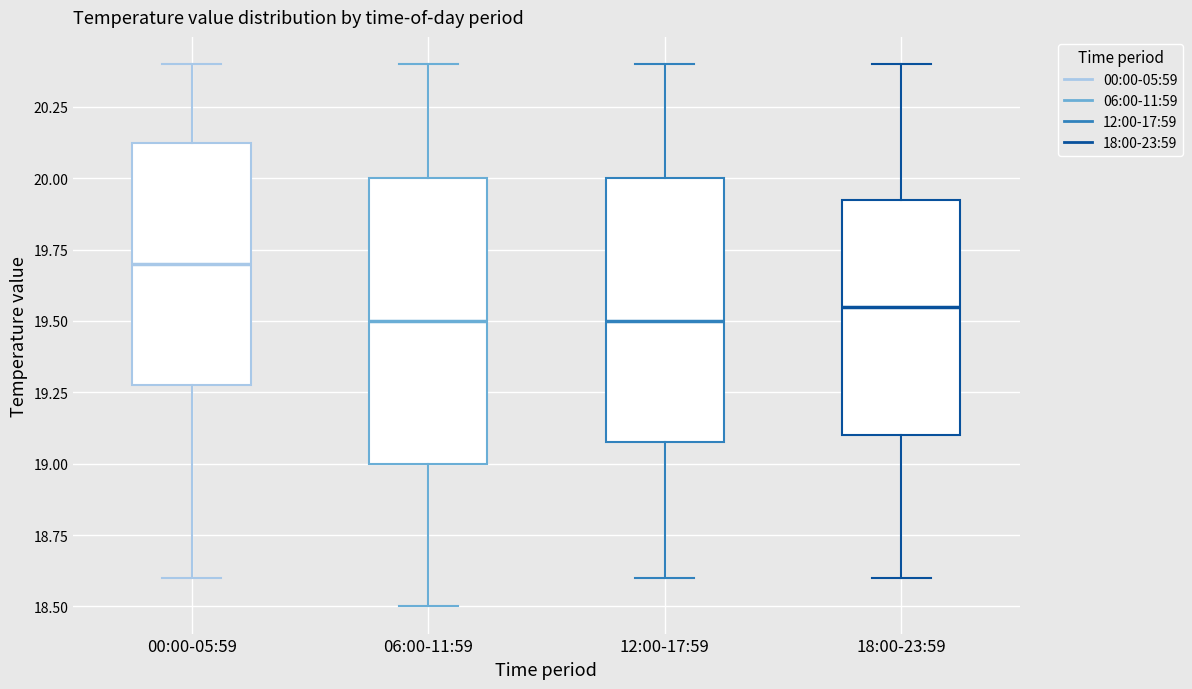

Reading left to right, transcribe this box plot: for each box, give where its median line is, the range the box spans, and where its two whiskers end, as read against the y-axis. The values are not printed on the chart, so give them approximately, as read against the axis.

00:00-05:59: median 19.70, box 19.30 to 20.15, whiskers 18.60 to 20.40
06:00-11:59: median 19.50, box 19.00 to 20.00, whiskers 18.50 to 20.40
12:00-17:59: median 19.50, box 19.10 to 20.00, whiskers 18.60 to 20.40
18:00-23:59: median 19.55, box 19.10 to 19.95, whiskers 18.60 to 20.40